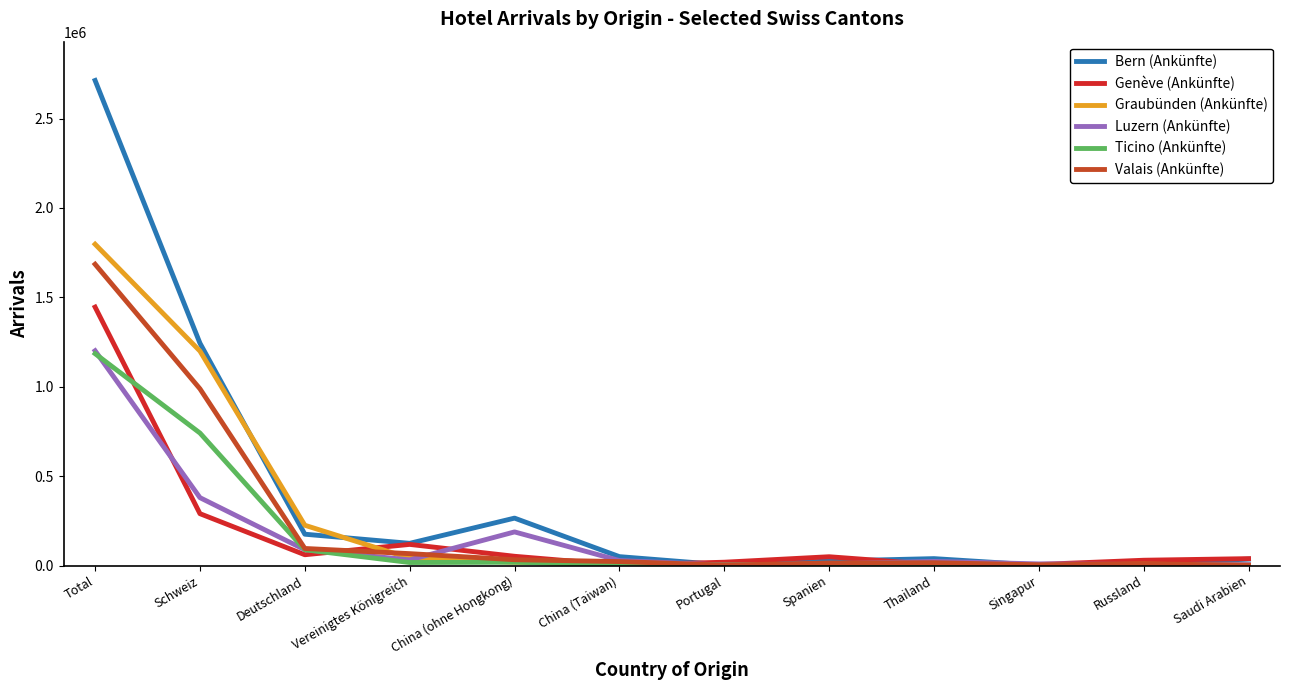

True or false: Graubünden (Ankünfte) has a value of 490724 at Total.

False